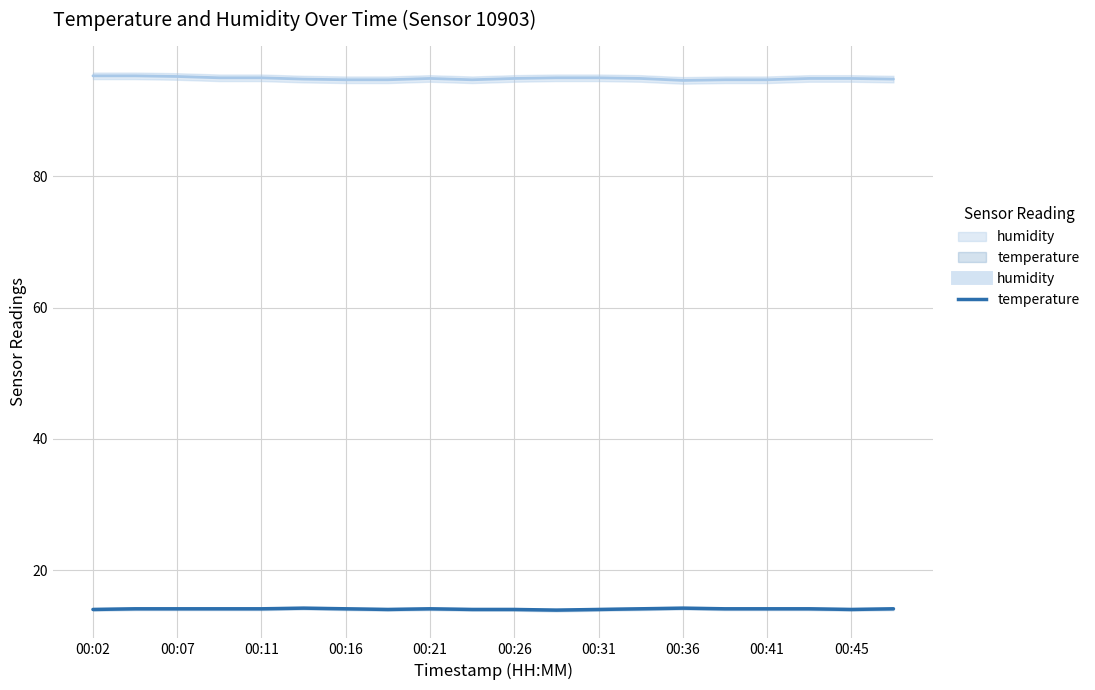

How many lines are shown in the chart?

2